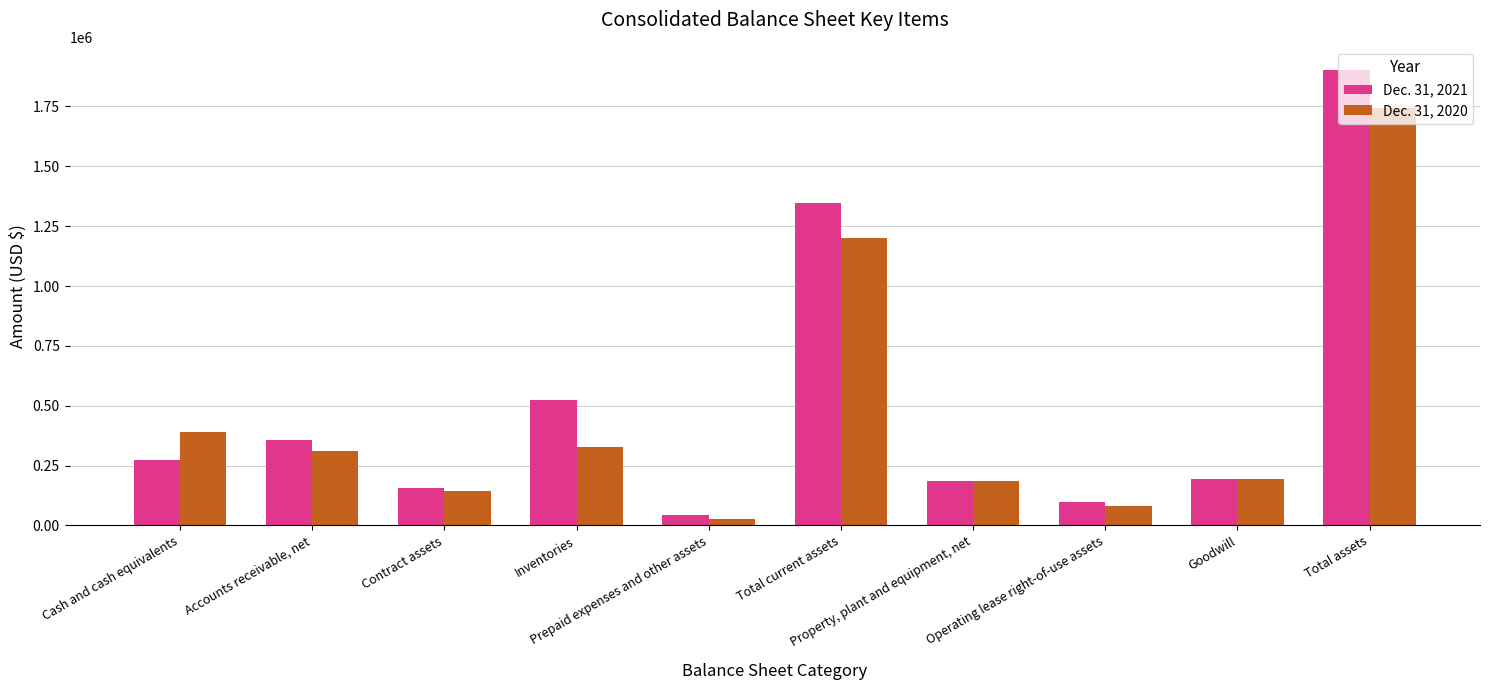

Rank the categories by Dec. 31, 2020 value from lowest to highest.

Prepaid expenses and other assets, Operating lease right-of-use assets, Contract assets, Property, plant and equipment, net, Goodwill, Accounts receivable, net, Inventories, Cash and cash equivalents, Total current assets, Total assets